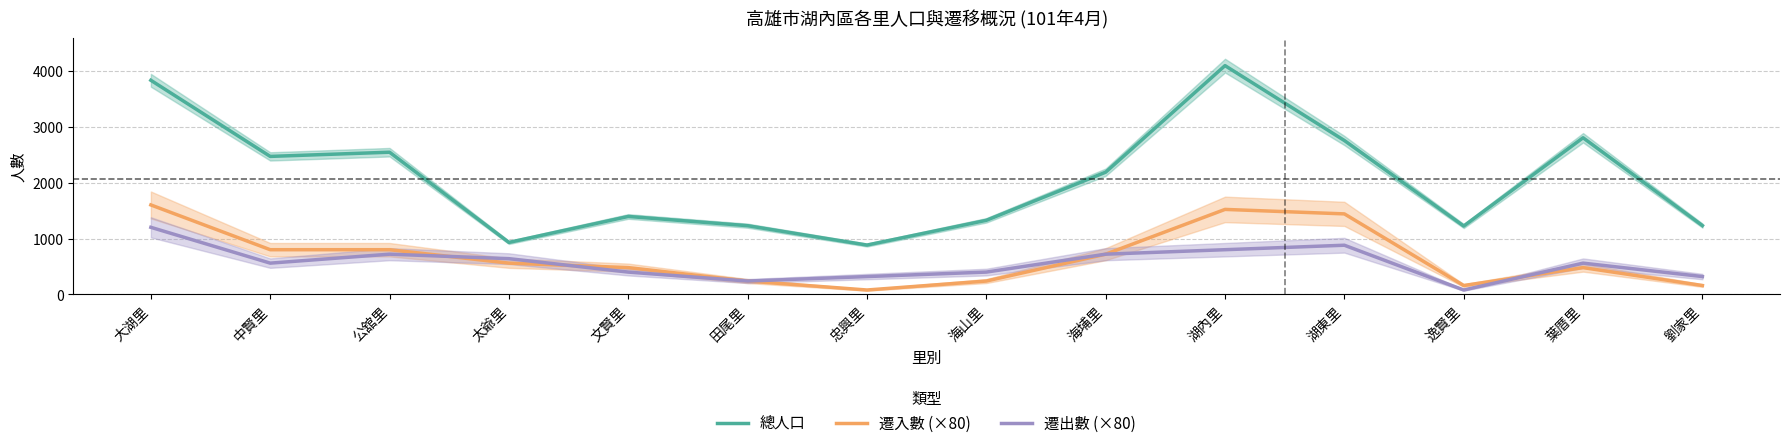

At which label does 遷入數 (×80) first exceed 560?

大湖里